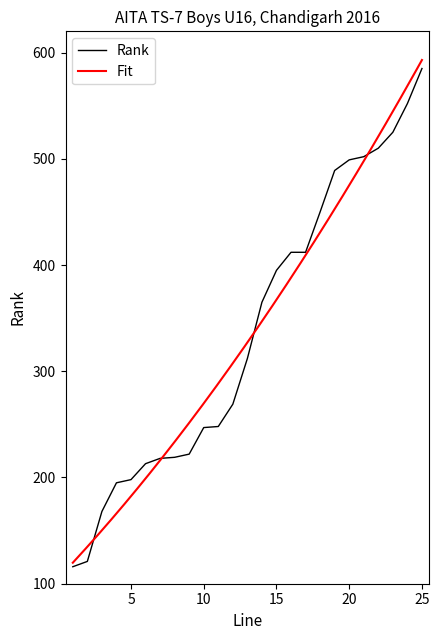

Which has a higher value, 7 or 3?

7